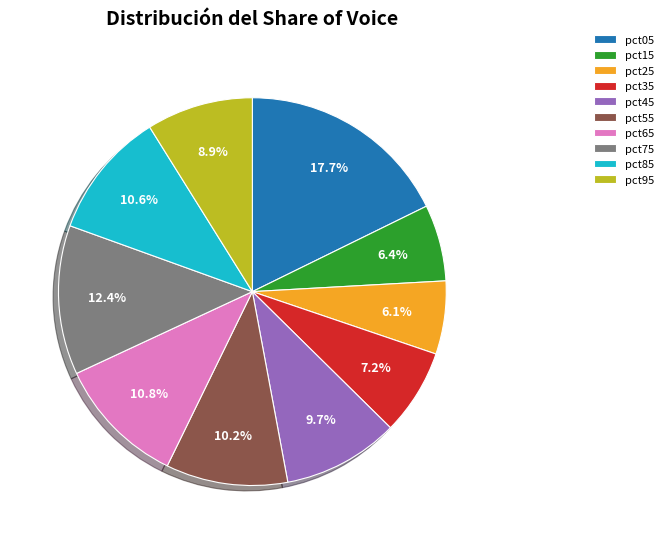

What percentage is the pct95 slice, to the nearest percent?

9%